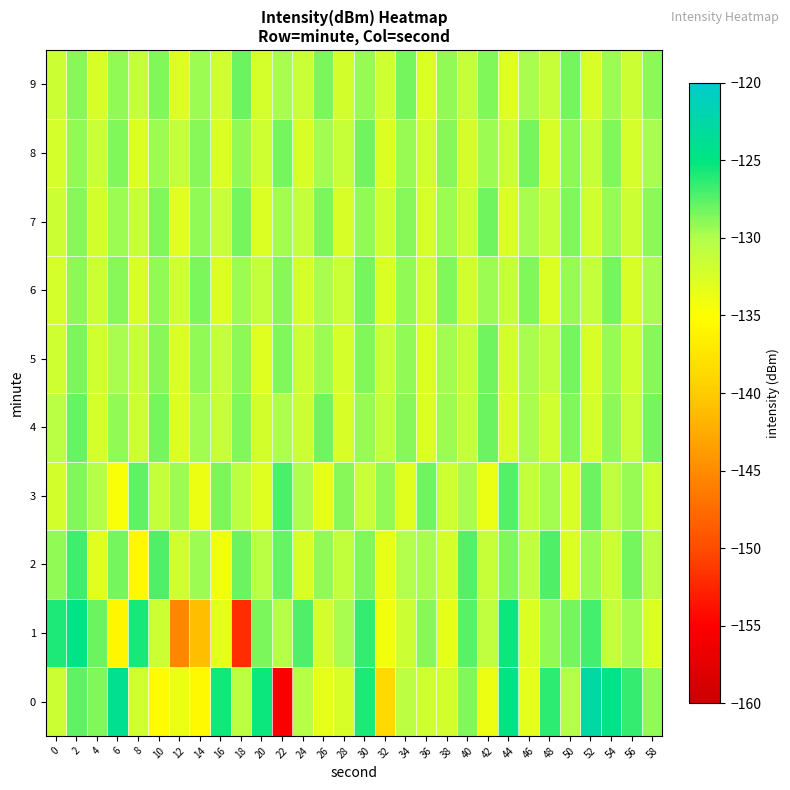

What is the greatest value displayed?

-122.7